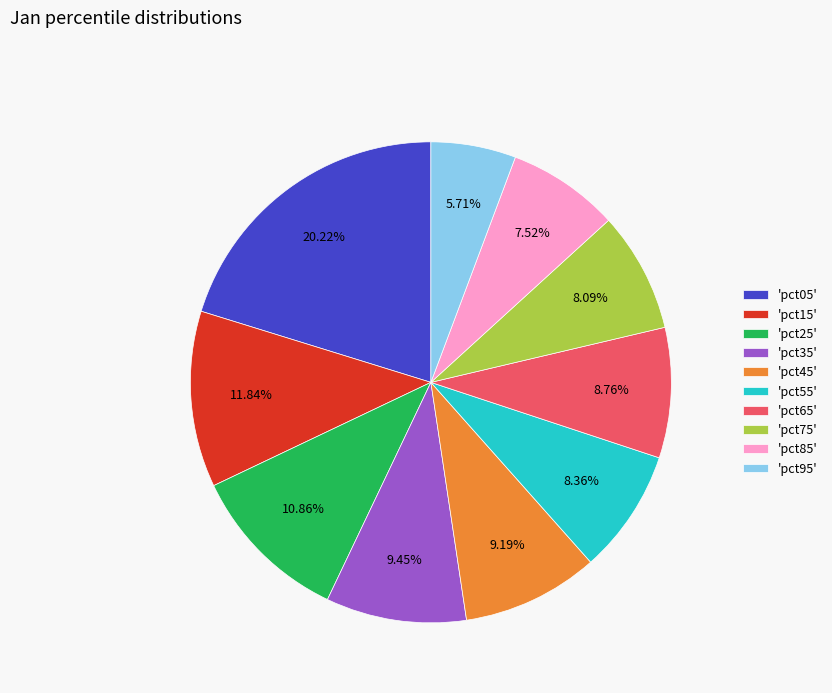

Is the sum of 'pct05' and 'pct45' greater than half?

No